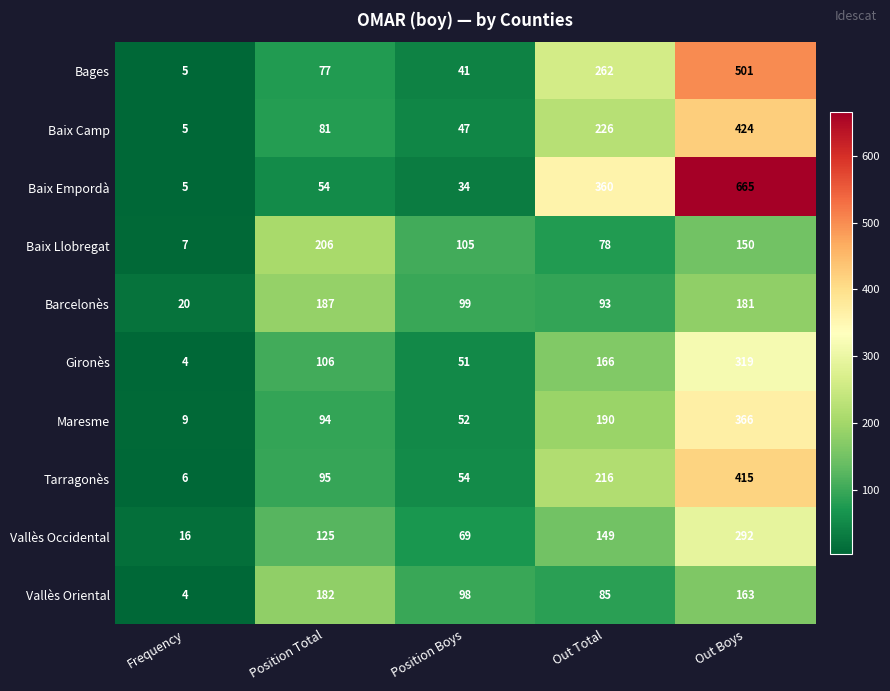

What is the average value of the Baix Empordà series?

224